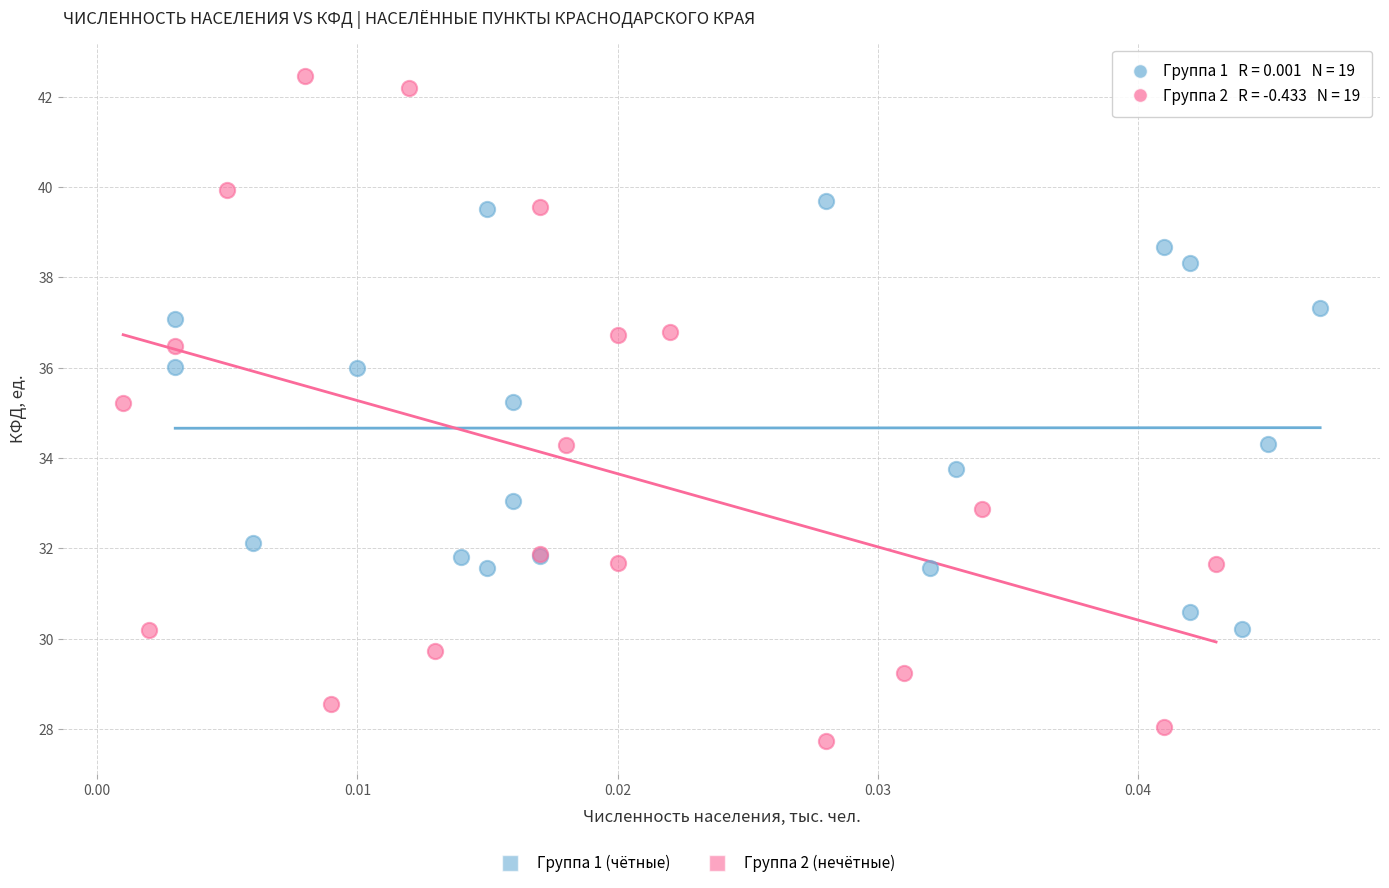

Which series has the widest spread of Y values?

Группа 2 (нечётные)